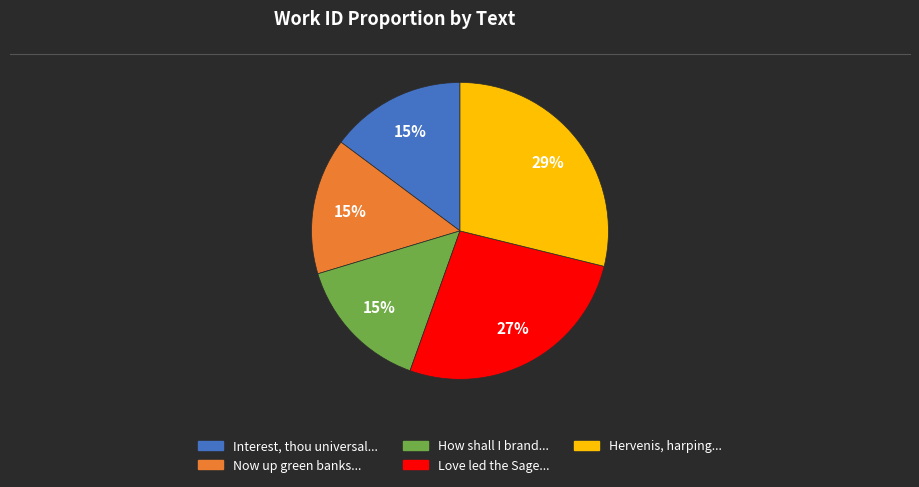

To the nearest percent, what is the average slice percentage?

20%